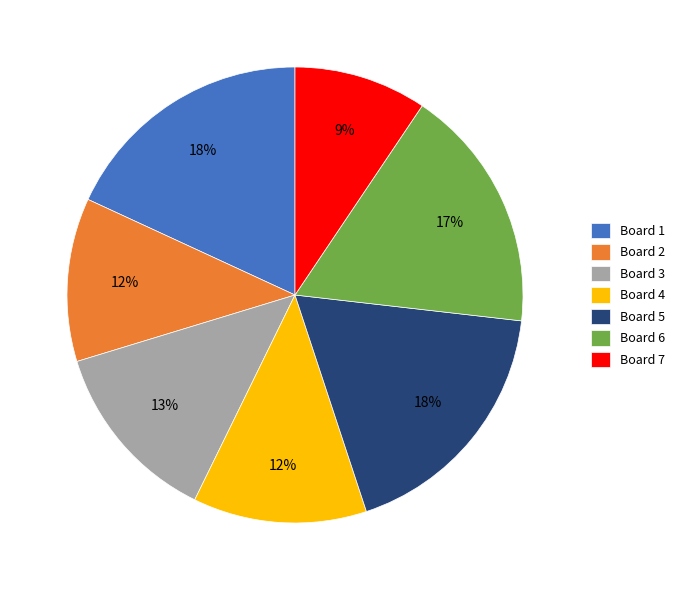

What percentage is the Board 1 slice, to the nearest percent?

18%